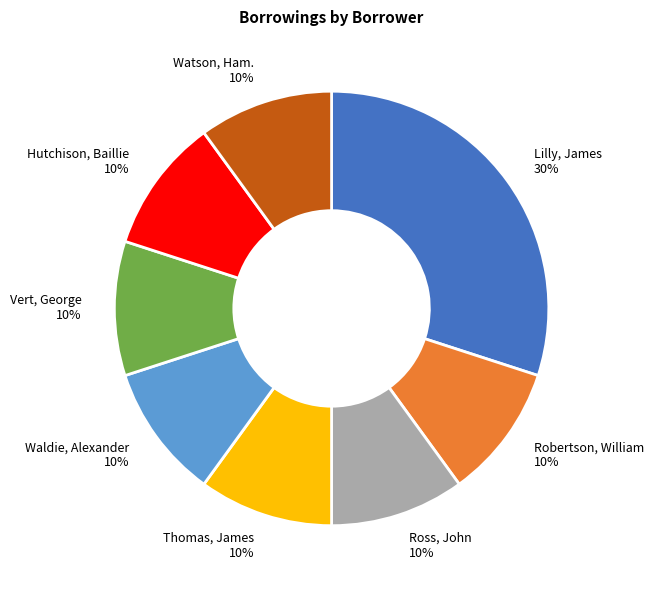

Approximately how many times larger is the value at Robertson, William compared to Watson, Ham.?

1.0